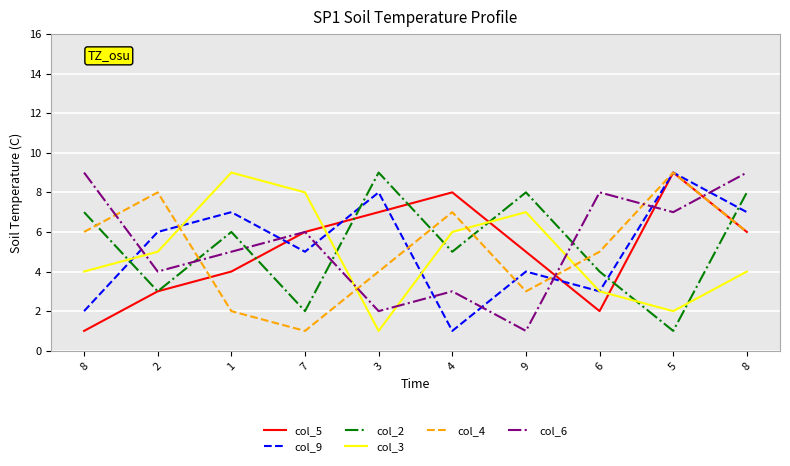

What are all the series names shown in the legend?

col_5, col_9, col_2, col_3, col_4, col_6